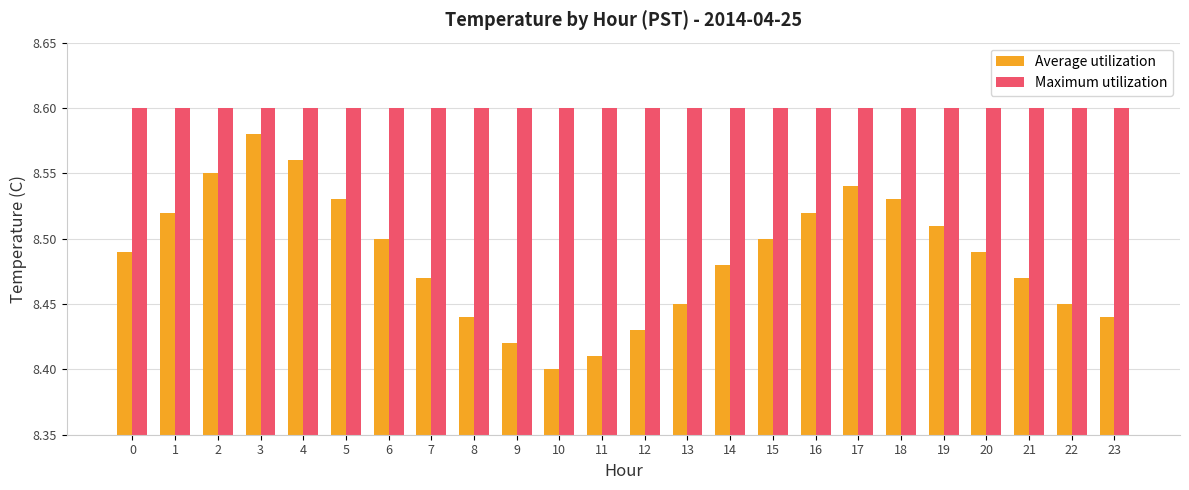

Between 12 and 21, which series saw the biggest shift?

Average utilization